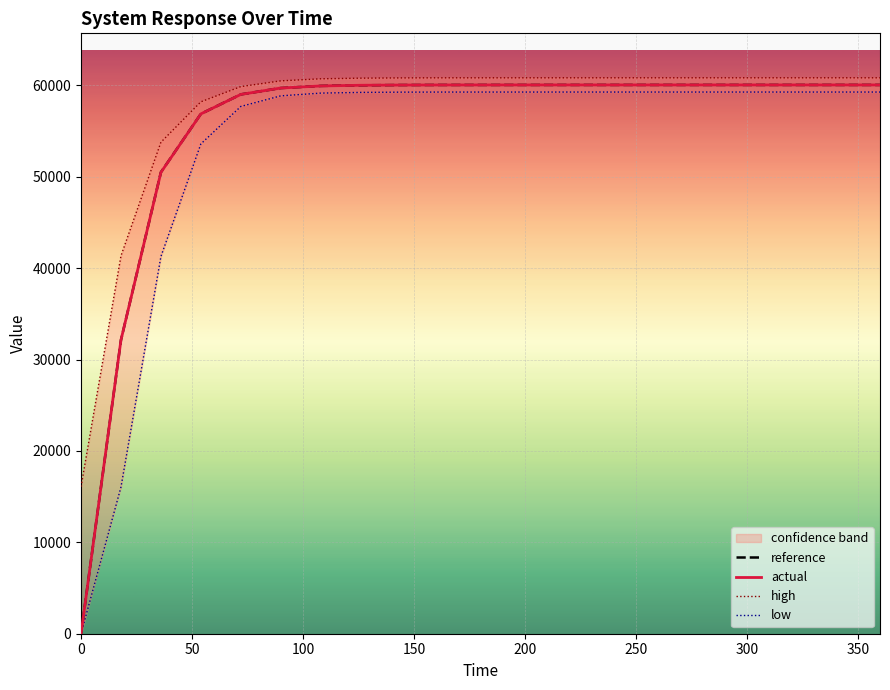

List the series in order of their peak value, lowest first.

low, reference, actual, high